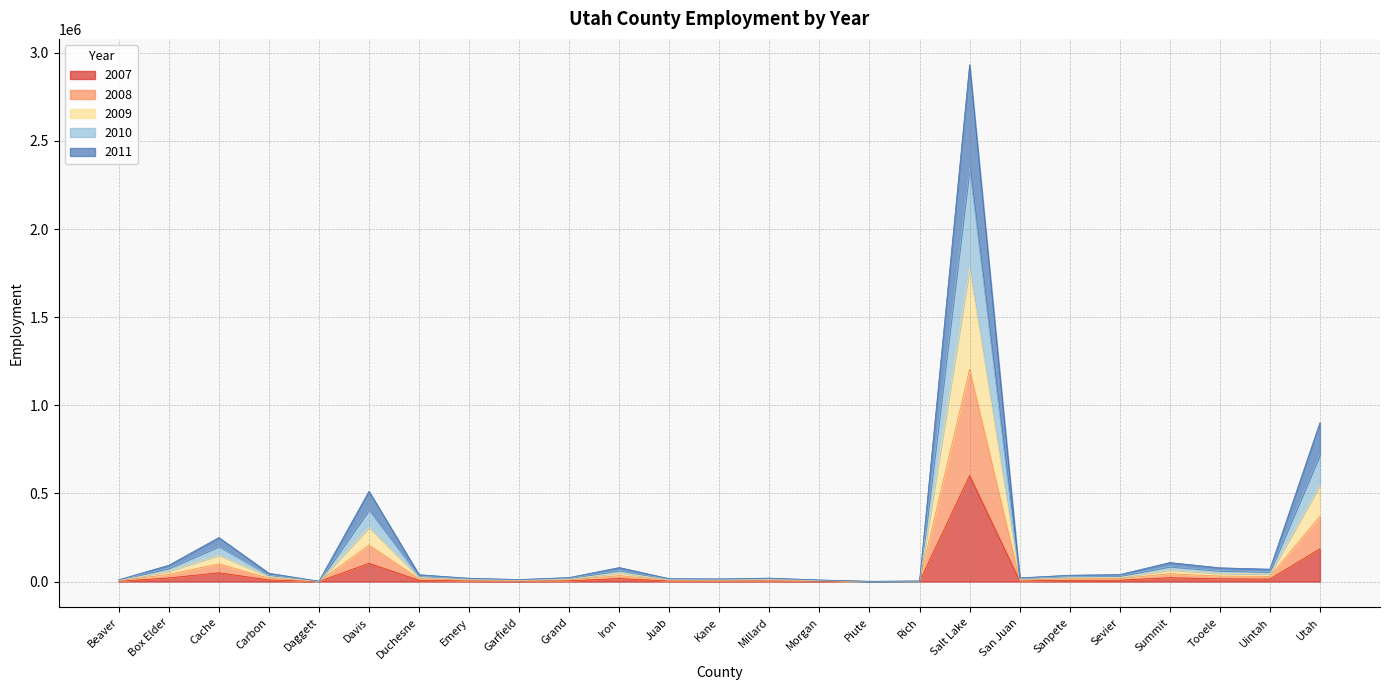

At which label does 2007 reach its peak?

Salt Lake